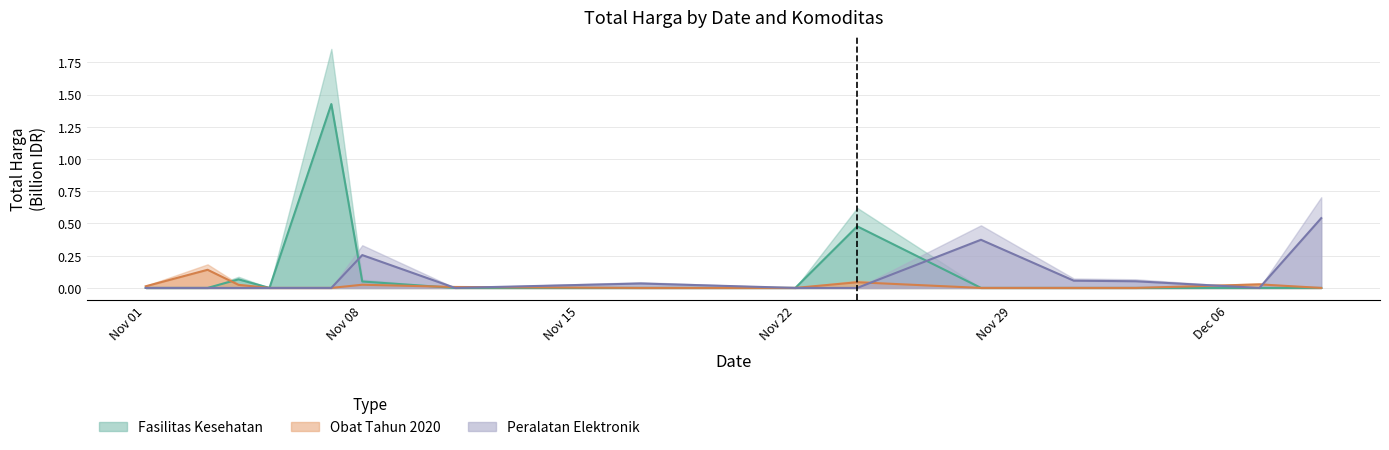

What is the maximum value shown in the chart?

1.4